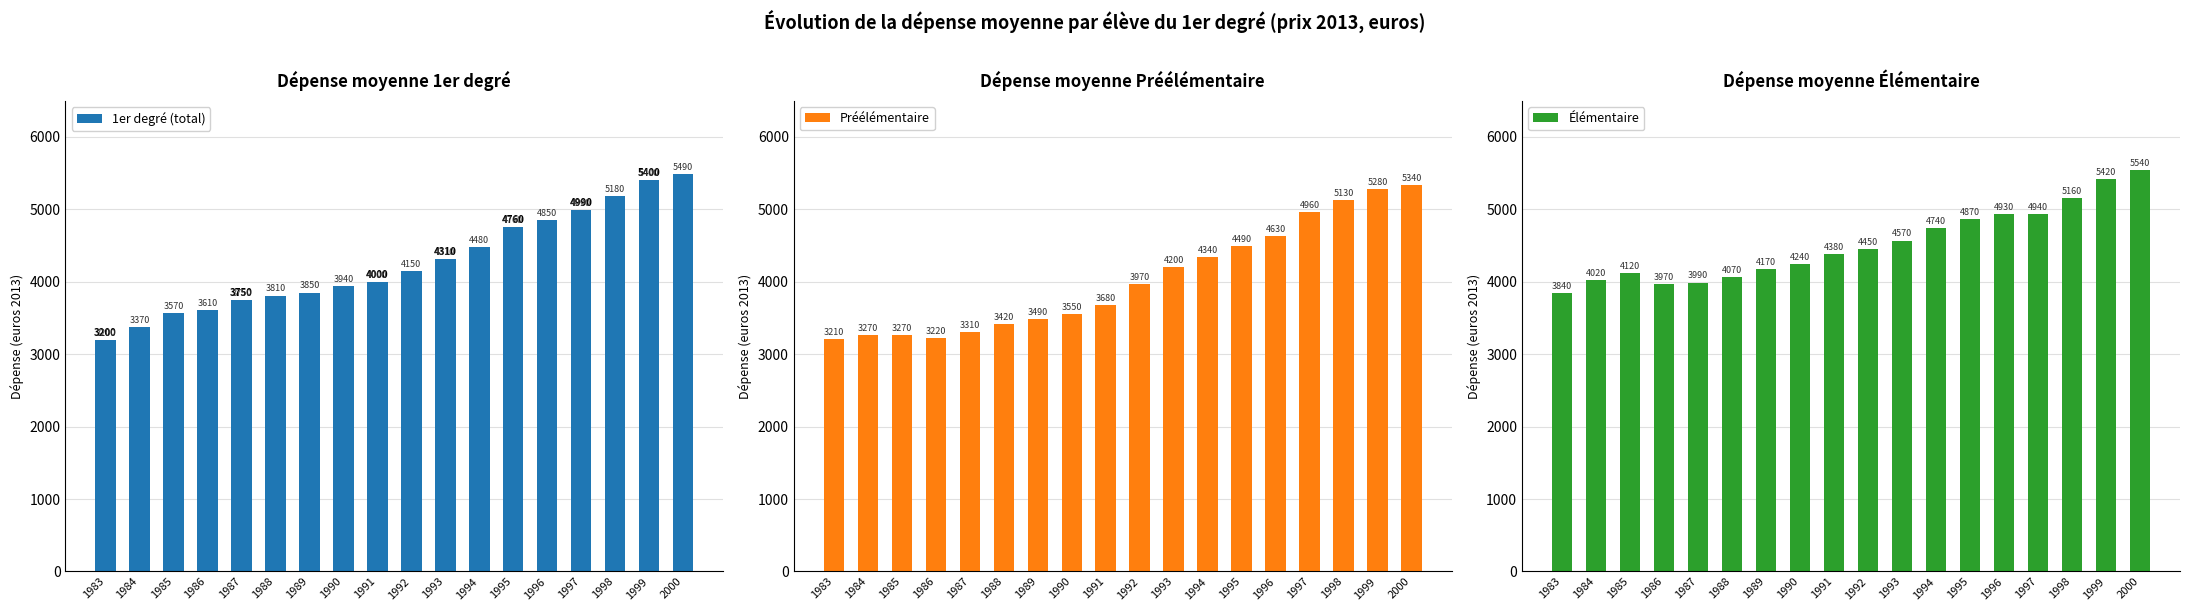

What are all the series names shown in the legend?

1er degré (total), Préélémentaire, Élémentaire